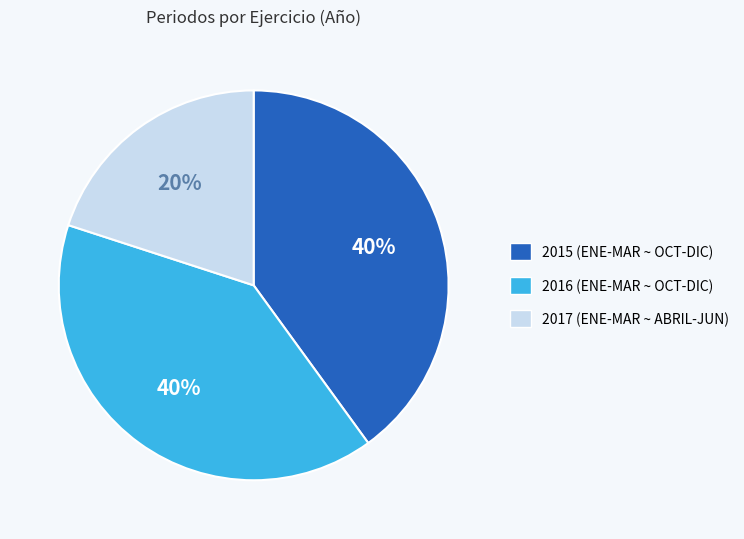

Does any single category account for the majority?

No